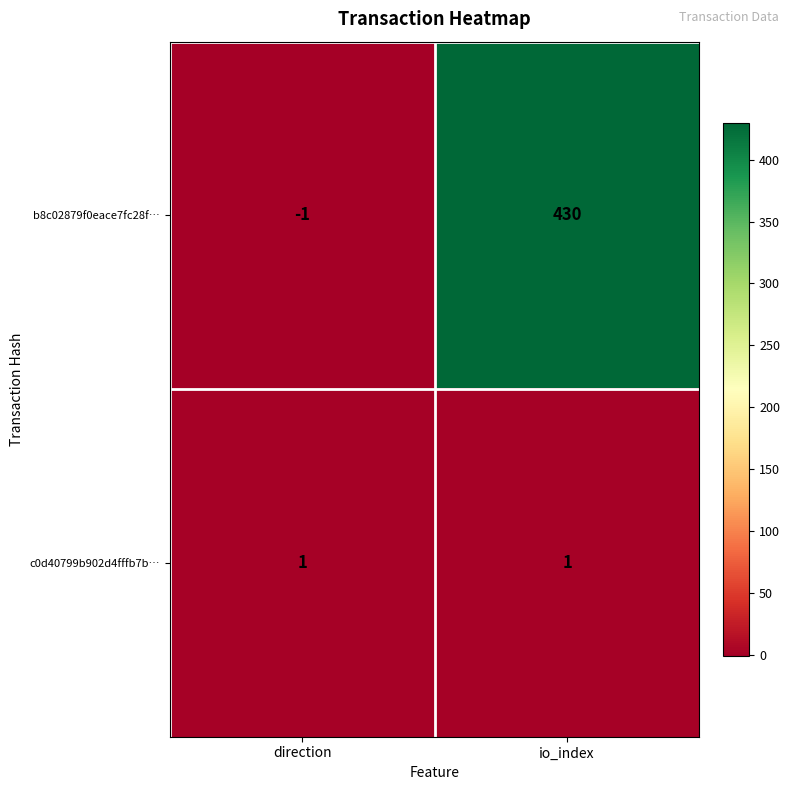

Is it true that c0d40799b902d4fffb7b… equals 2 at direction?

False